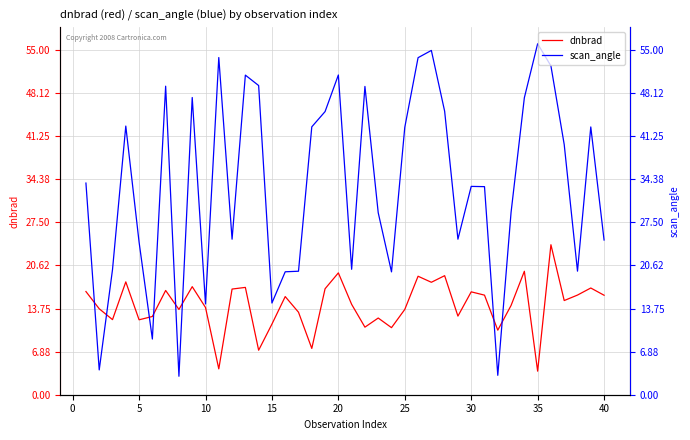

Reading left to right, extract all data points from this chart.

dnbrad: 16.5	13.7	12.0	18.0	12.0	12.5	16.6	13.6	17.2	13.9	4.1	16.9	17.1	7.1	11.3	15.7	13.2	7.4	16.9	19.4	14.4	10.8	12.2	10.7	13.6	18.9	17.9	19.0	12.5	16.4	15.9	10.3	14.2	19.7	3.8	23.9	15.0	15.9	17.0	15.9
scan_angle: 33.8	4.0	20.0	42.9	24.4	8.9	49.2	2.9	47.4	14.5	53.8	24.8	51.0	49.3	14.6	19.6	19.7	42.7	45.2	51.0	20.0	49.2	29.0	19.6	42.7	53.8	54.9	45.2	24.8	33.2	33.2	3.1	29.1	47.4	56.0	52.5	39.9	19.7	42.7	24.7